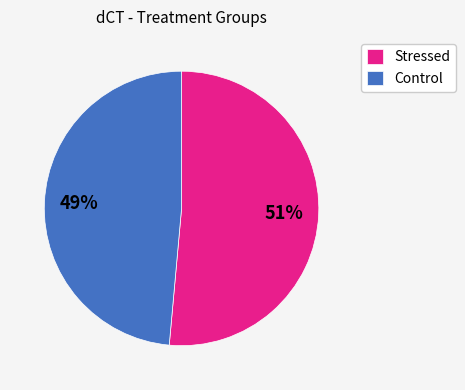

To the nearest percent, what is the average slice percentage?

50%